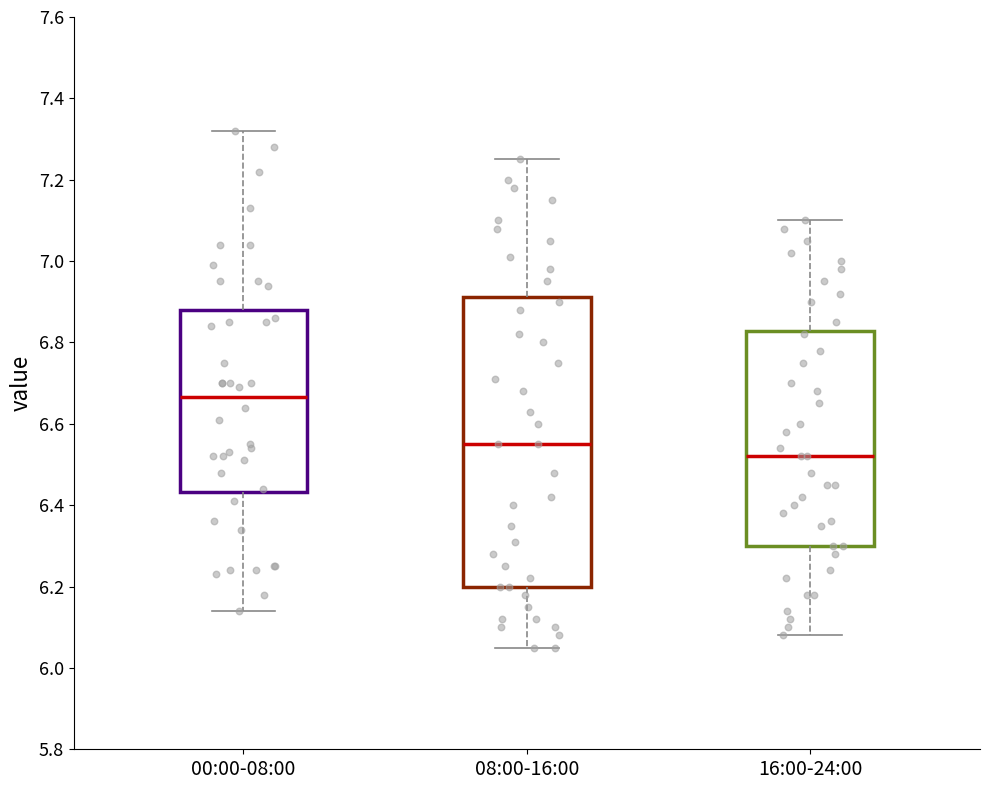

Which box's median line is the lowest?

16:00-24:00